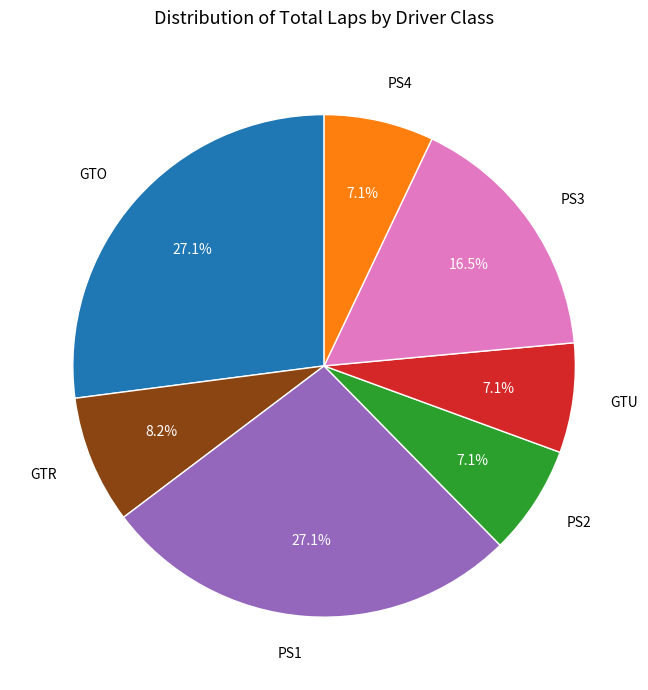

What is the total percentage of PS4 and PS1?

34.1%